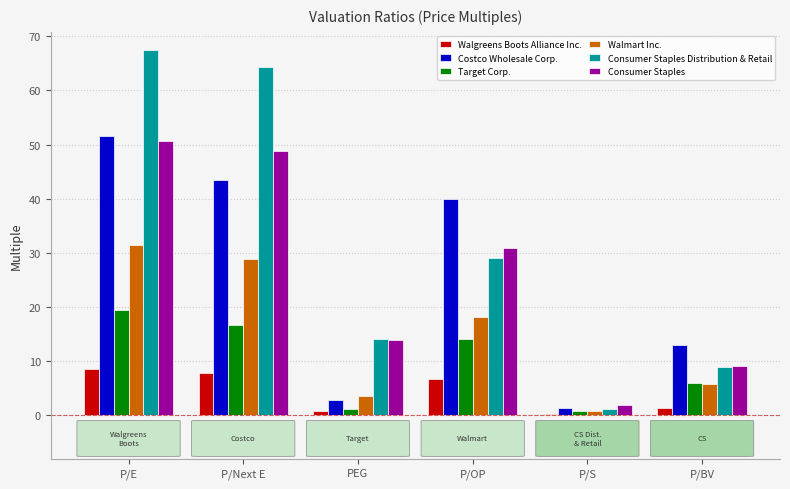

What is the difference between the maximum and second lowest values in the Walgreens Boots Alliance Inc. series?

7.6